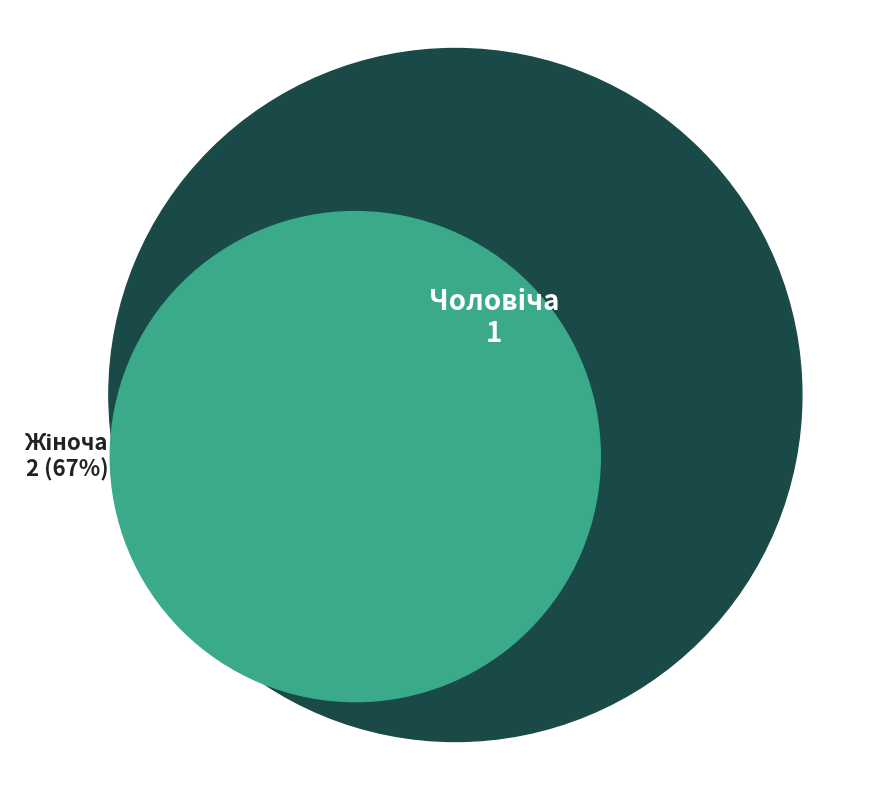

To the nearest percent, what is the difference between the Чоловіча and Жіноча slice percentages?

33%